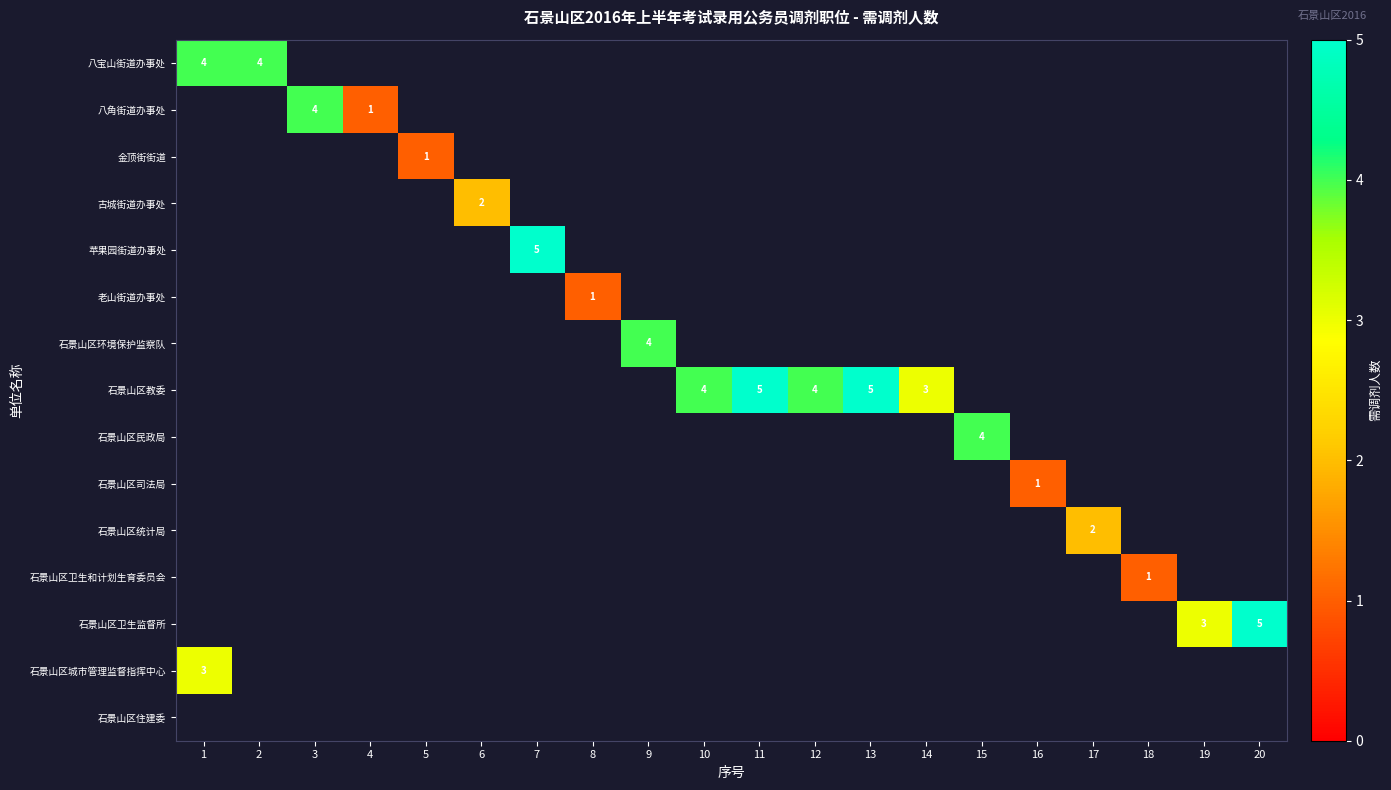

True or false: 石景山区卫生监督所 has a value of 1 at 19.

False